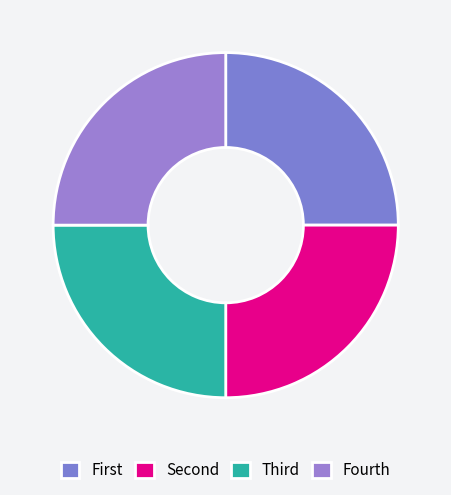

Is there a majority slice in this chart?

No